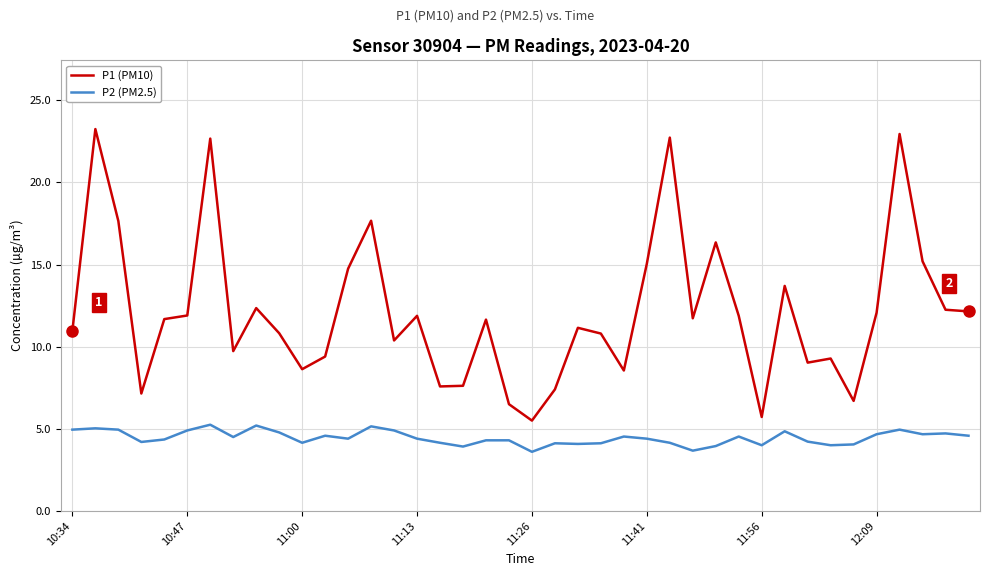

How many lines are shown in the chart?

2